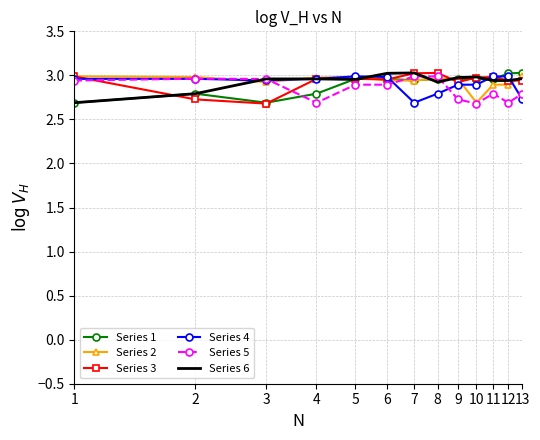

What is the minimum value shown in the chart?

2.7